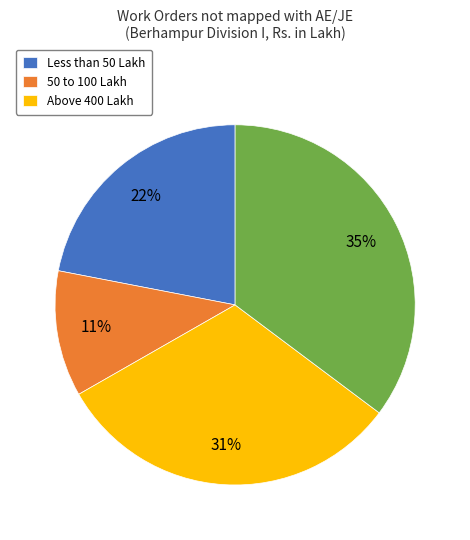

Does any single category account for the majority?

No